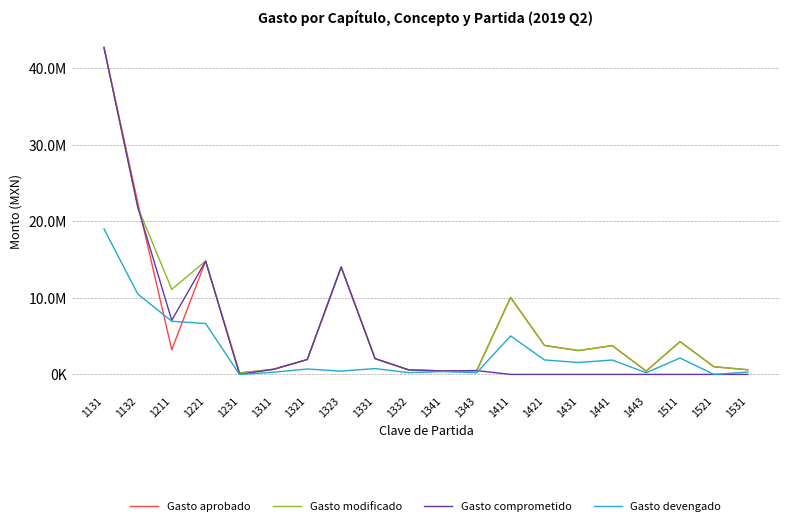

True or false: Gasto devengado and Gasto modificado cross at least once.

False